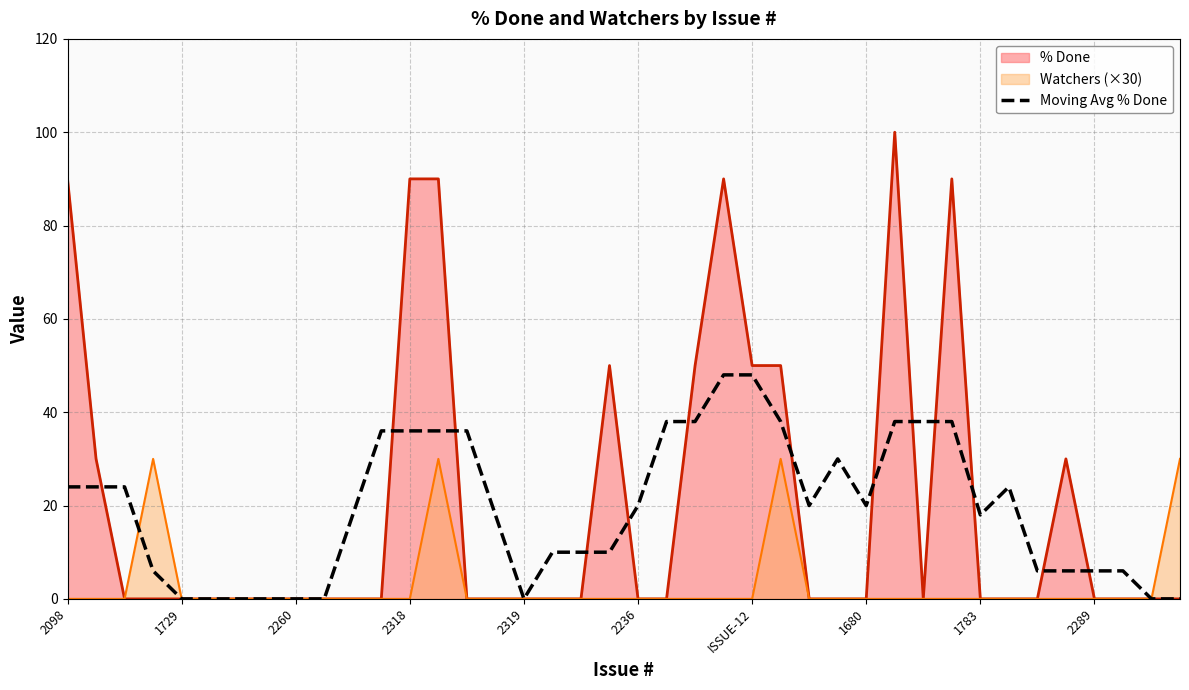

Which series has the largest range (max minus min)?

% Done